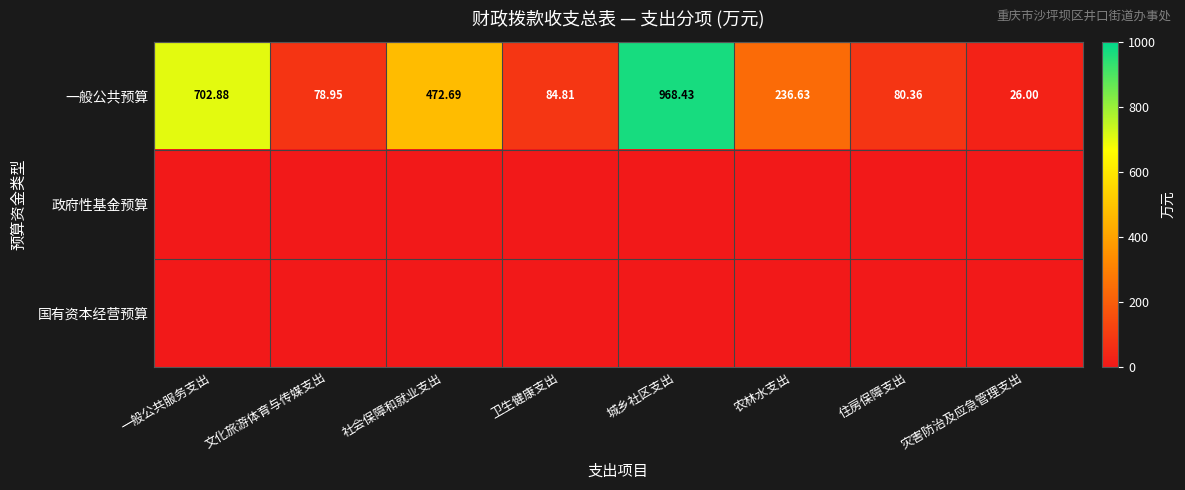

At which label does 一般公共预算 first exceed 236?

一般公共服务支出